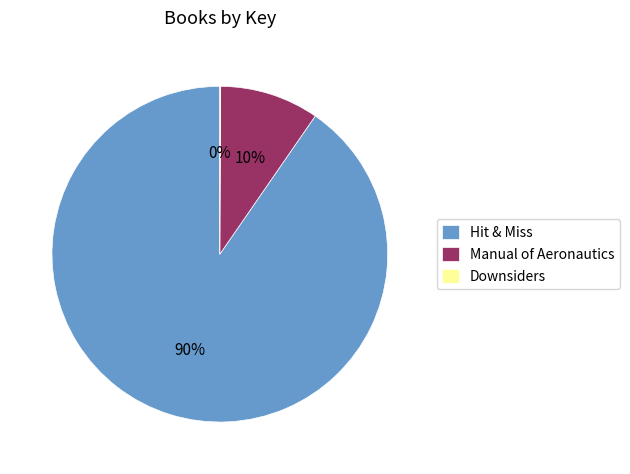

Which has a higher value, Hit & Miss or Manual of Aeronautics?

Hit & Miss